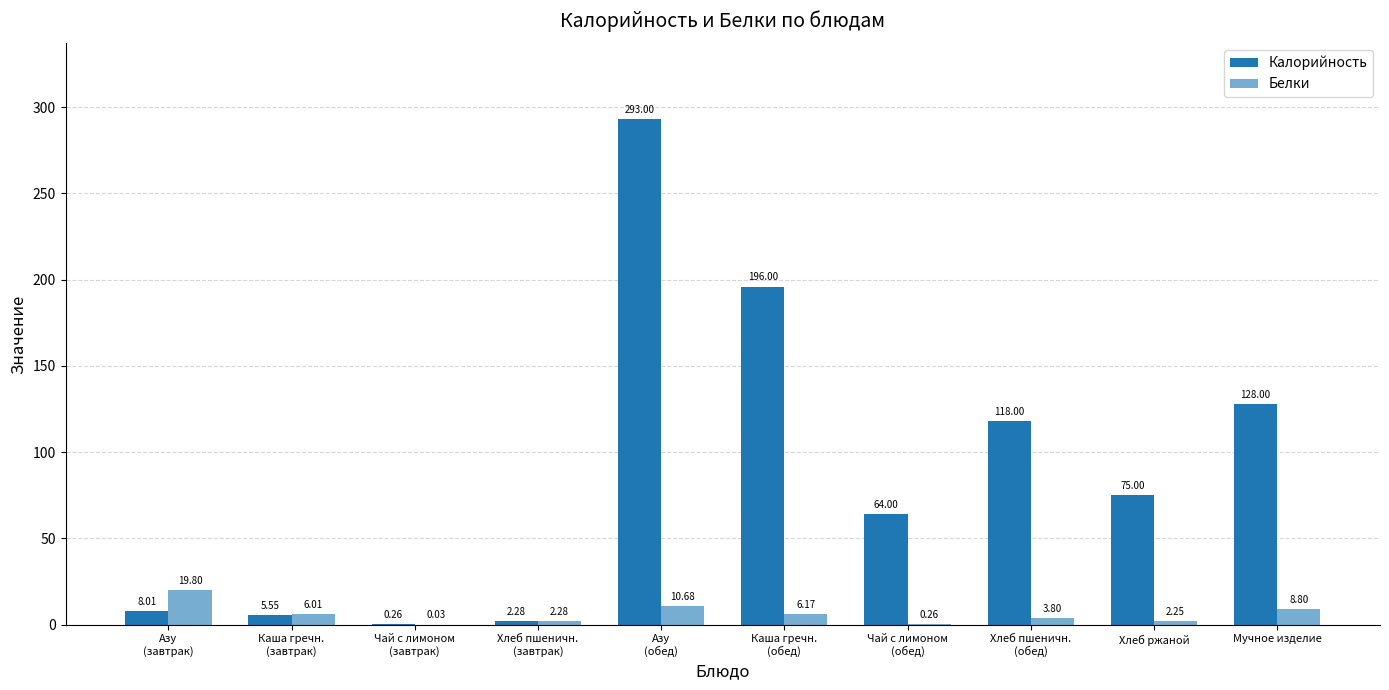

Are the bars grouped side by side (vs. stacked)?

Yes